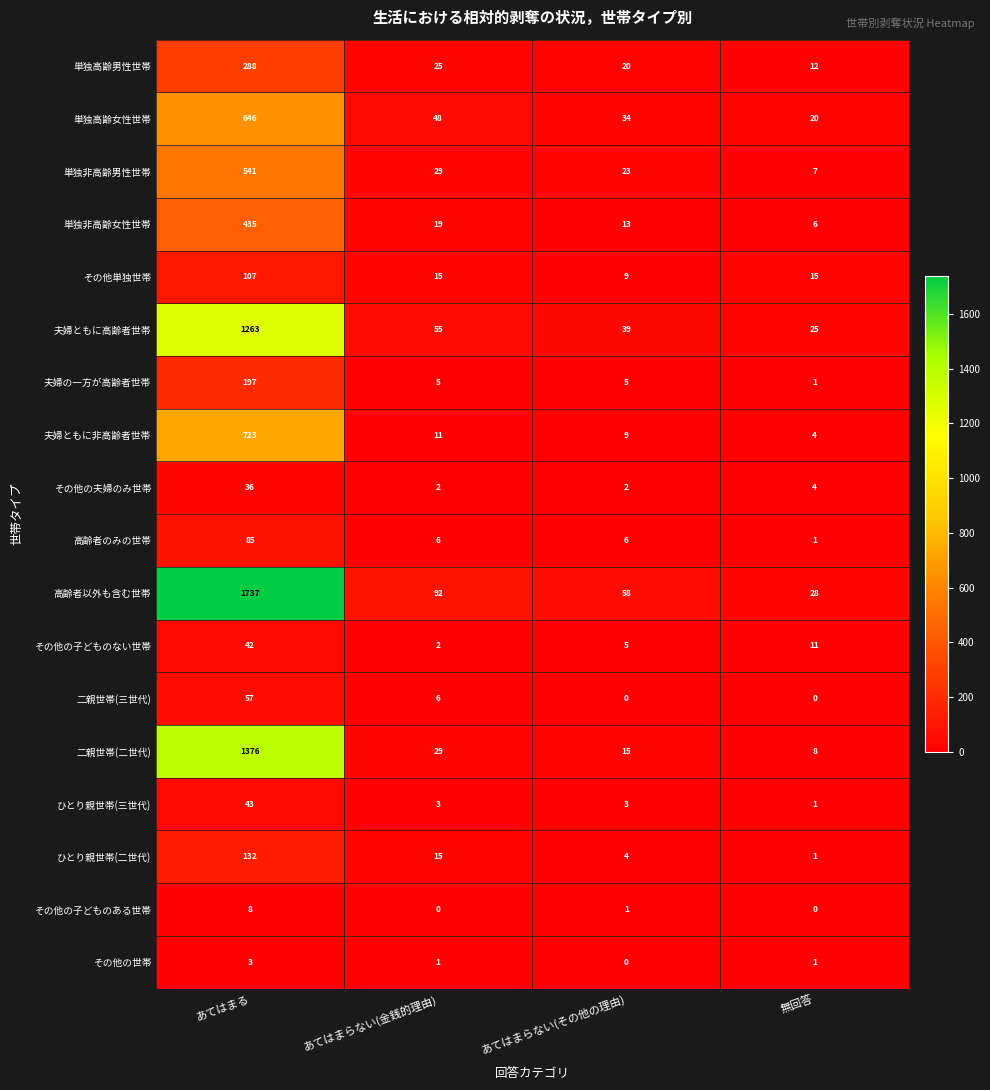

Which series changed the most between あてはまらない(その他の理由) and 無回答?

高齢者以外も含む世帯